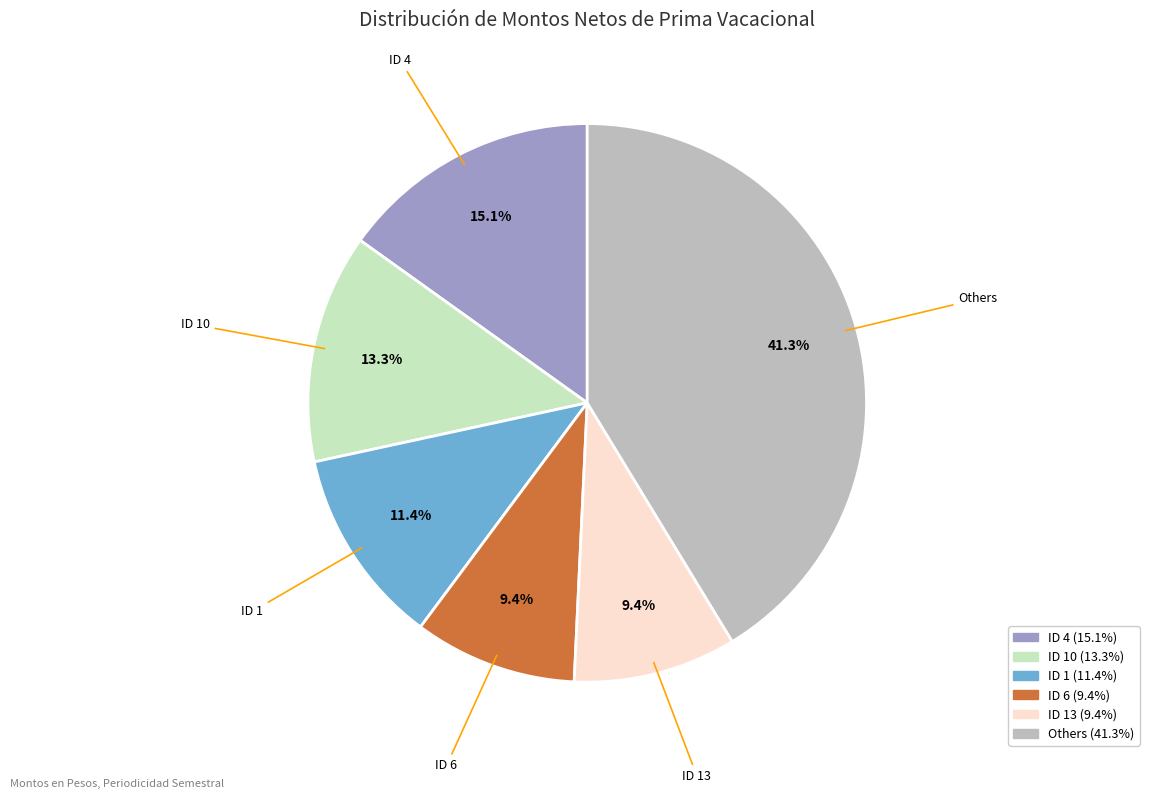

Does any single category account for the majority?

No